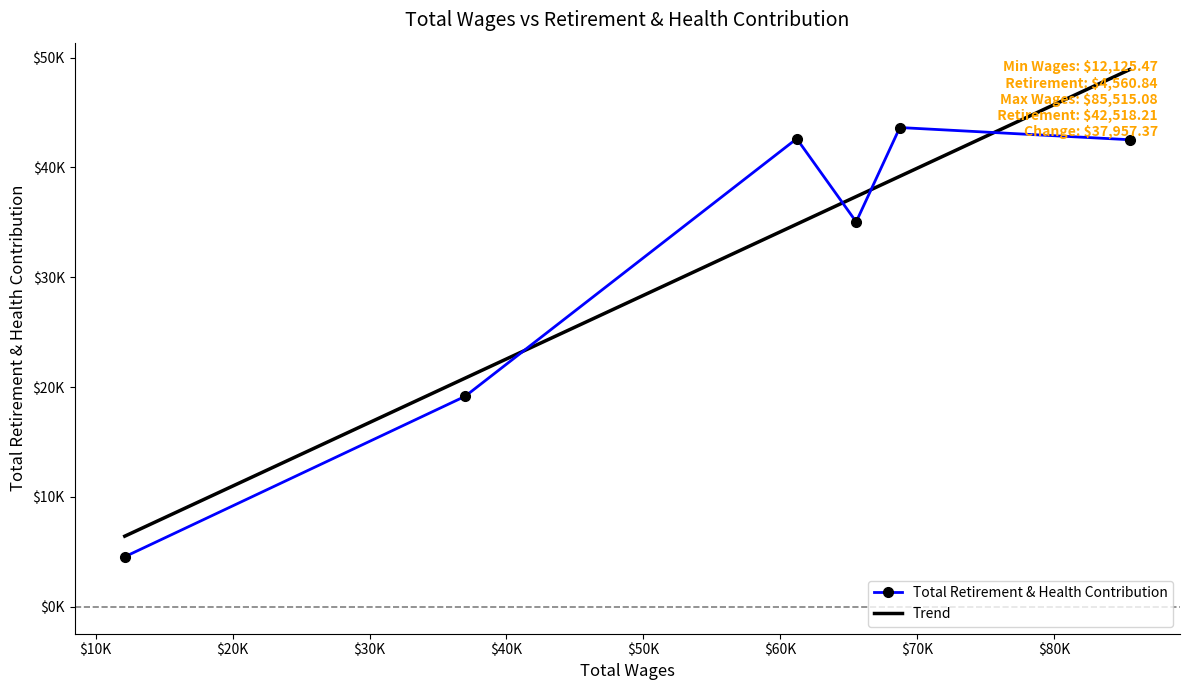

Rank the categories by value from lowest to highest.

12125.47, 36974.49, 65537.68, 85515.08, 61196.05, 68723.38